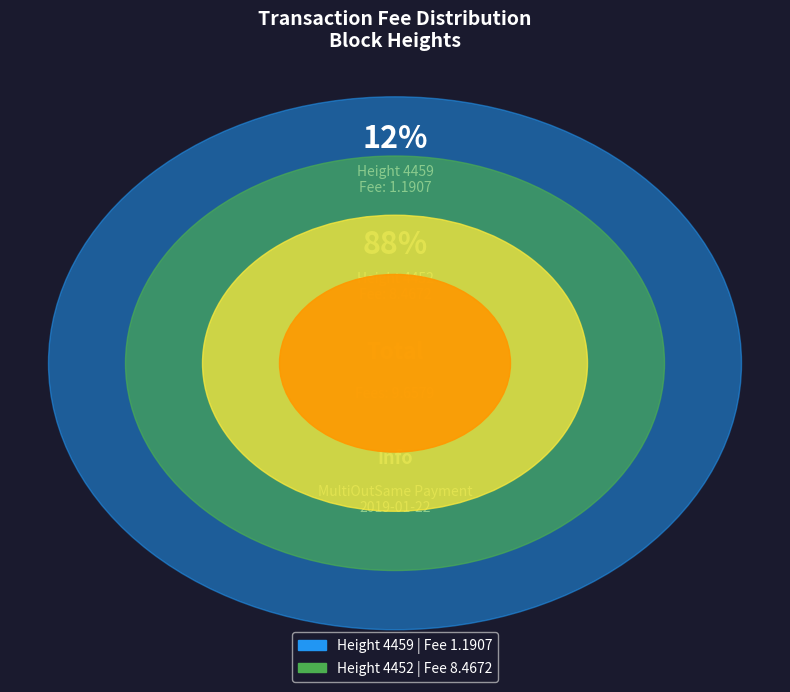

How many slices are in this pie chart?

2